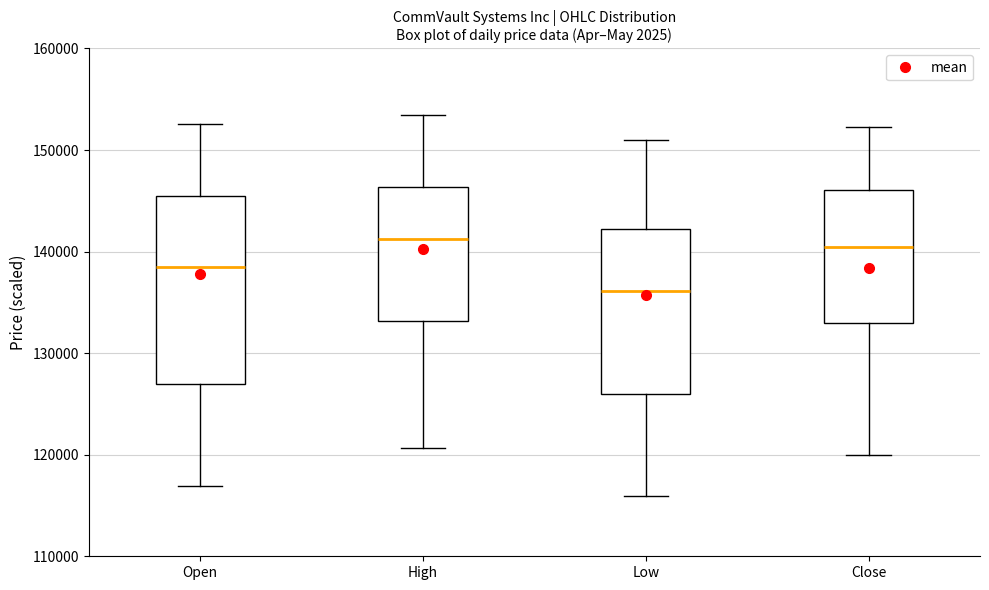

Which box's median line is the lowest?

Low